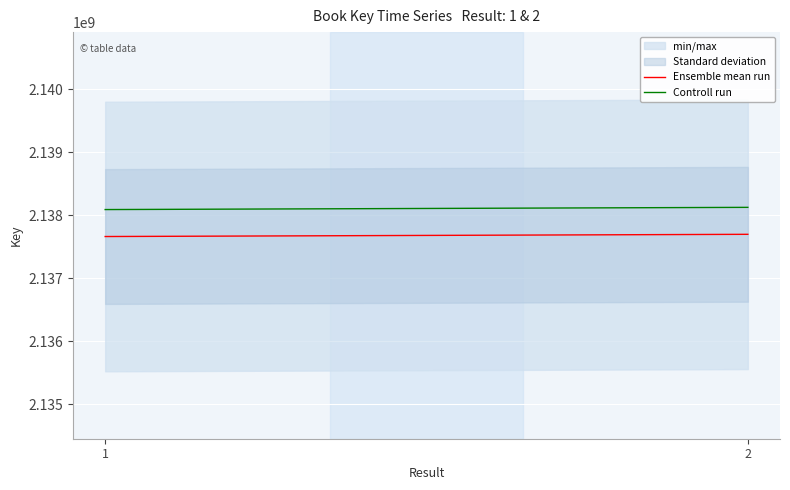

Between 1 and 2, which is larger?

2